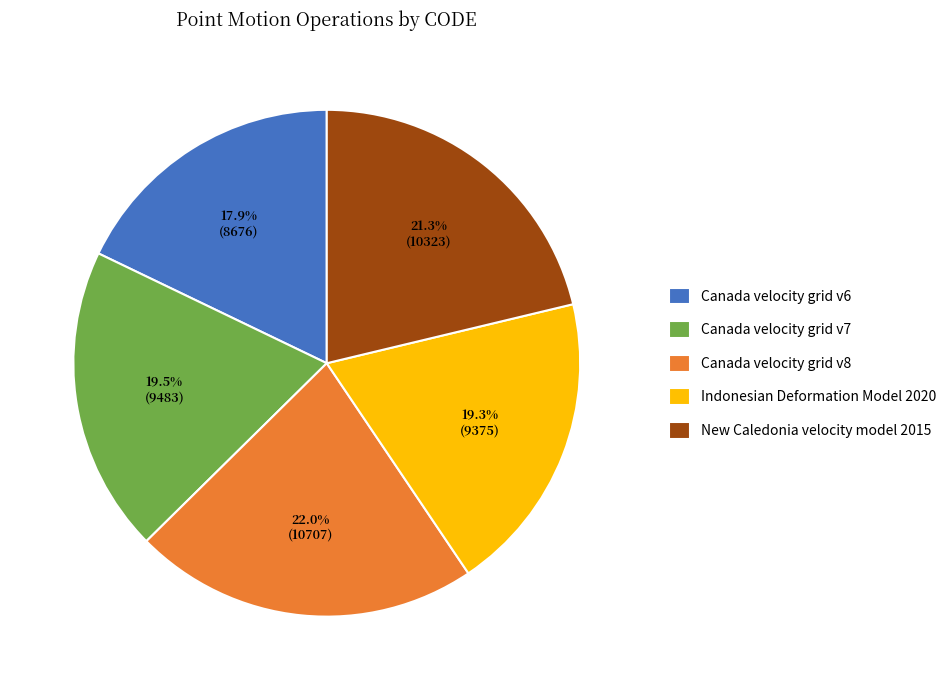

What is the largest slice in the pie chart?

Canada velocity grid v8